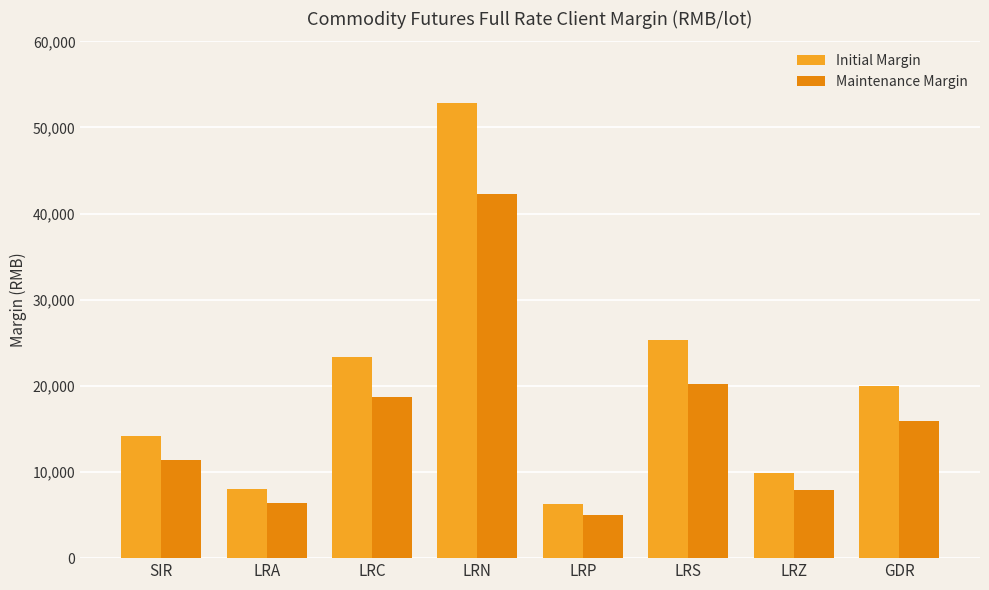

What are all the series names shown in the legend?

Initial Margin, Maintenance Margin